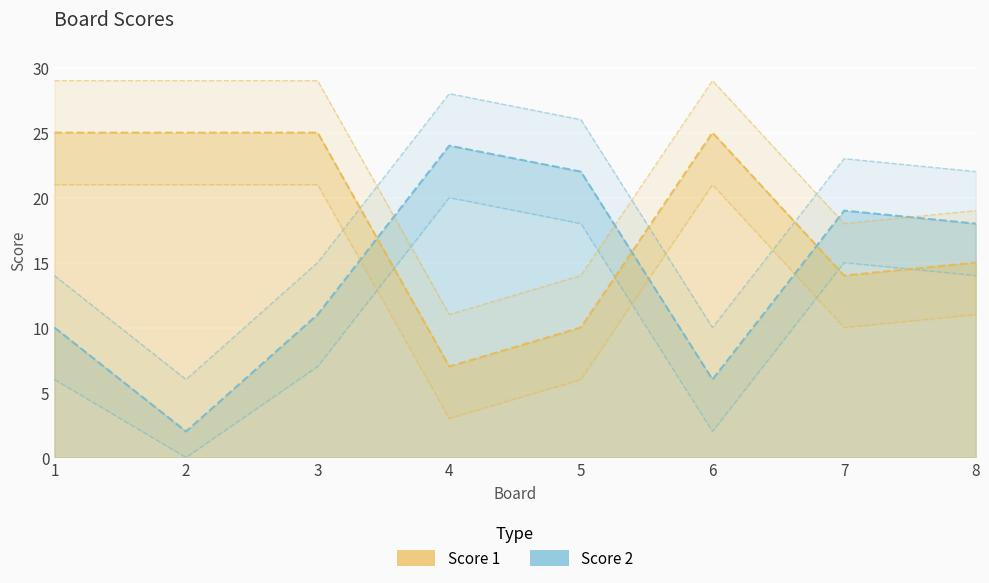

Does the chart display data point markers on the line(s)?

No